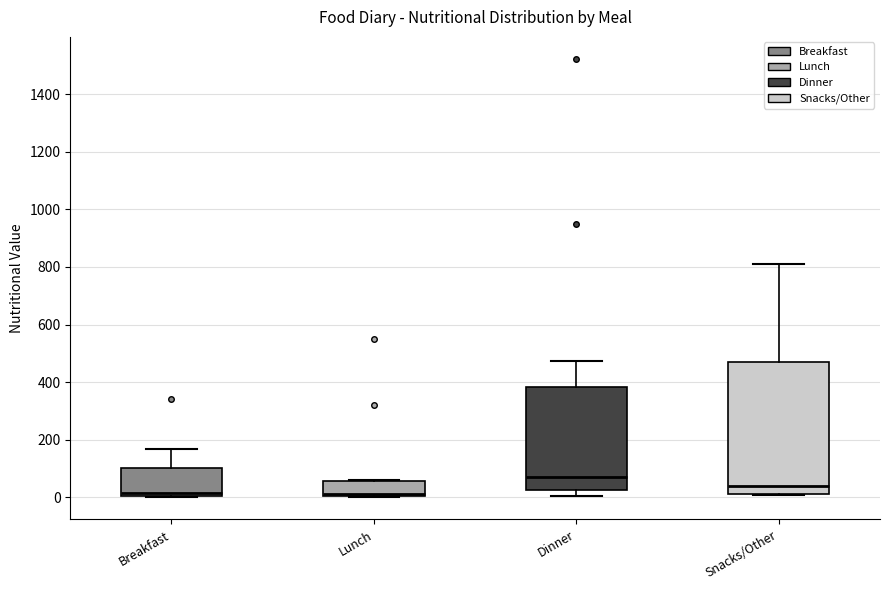

Reading left to right, read every box against the y-axis: the position of its median line, the range the box covers, and the ends of its whiskers. The values are not printed on the chart, so give them approximately, as read against the axis.

Breakfast: median 20, box 0 to 100, whiskers 0 to 160
Lunch: median 20, box 0 to 60, whiskers 0 to 60
Dinner: median 80, box 20 to 380, whiskers 0 to 480
Snacks/Other: median 40, box 20 to 480, whiskers 0 to 800